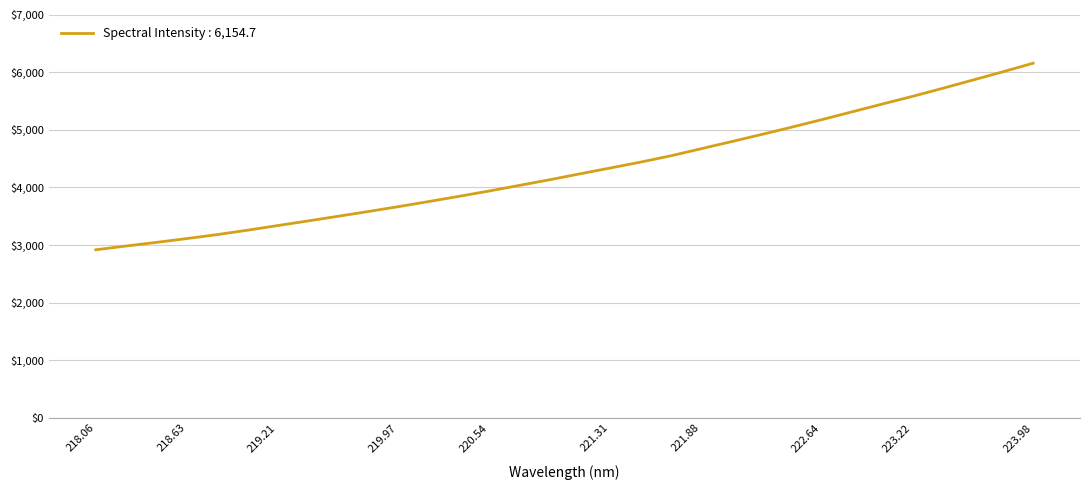

What is the greatest value displayed?

6154.7